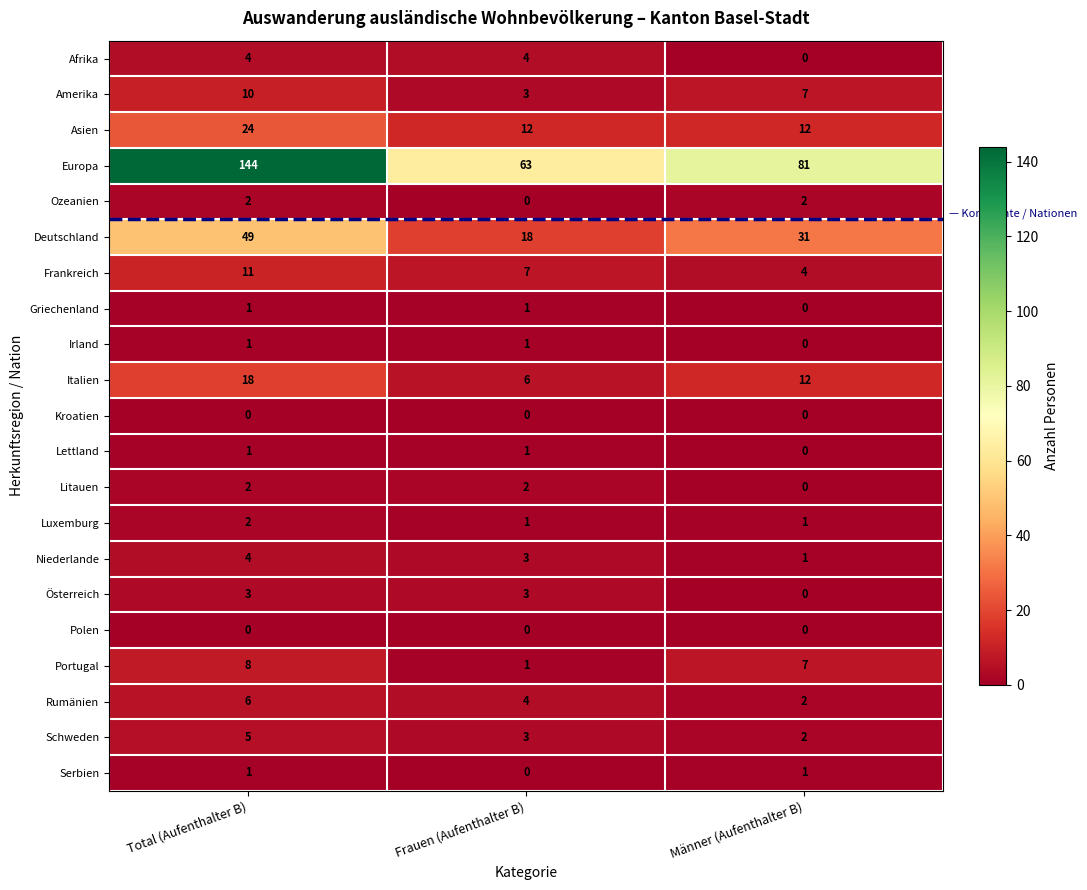

The Österreich series shows -1 at Männer (Aufenthalter B). True or false?

False